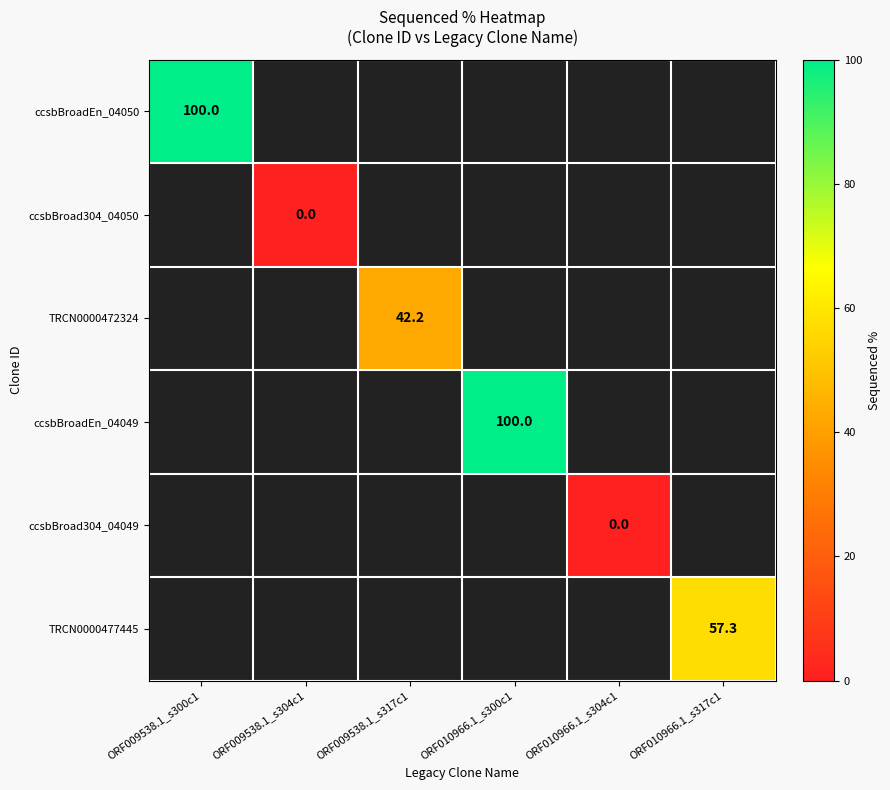

True or false: ccsbBroadEn_04049 has a value of 100.0 at ORF010966.1_s300c1.

True